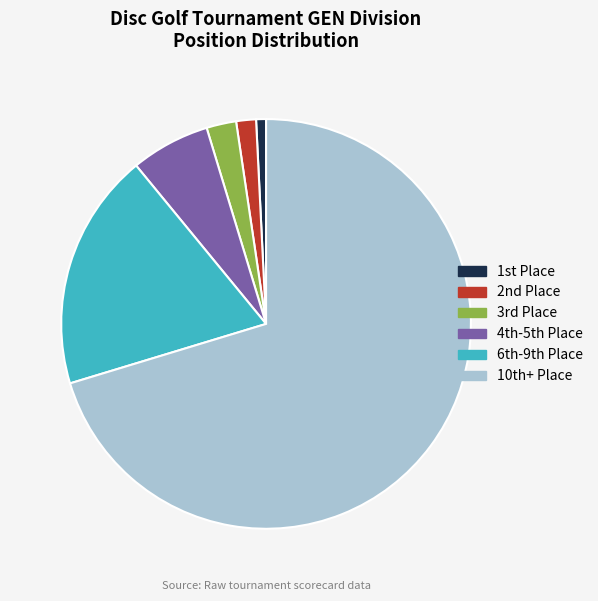

Is there a majority slice in this chart?

Yes